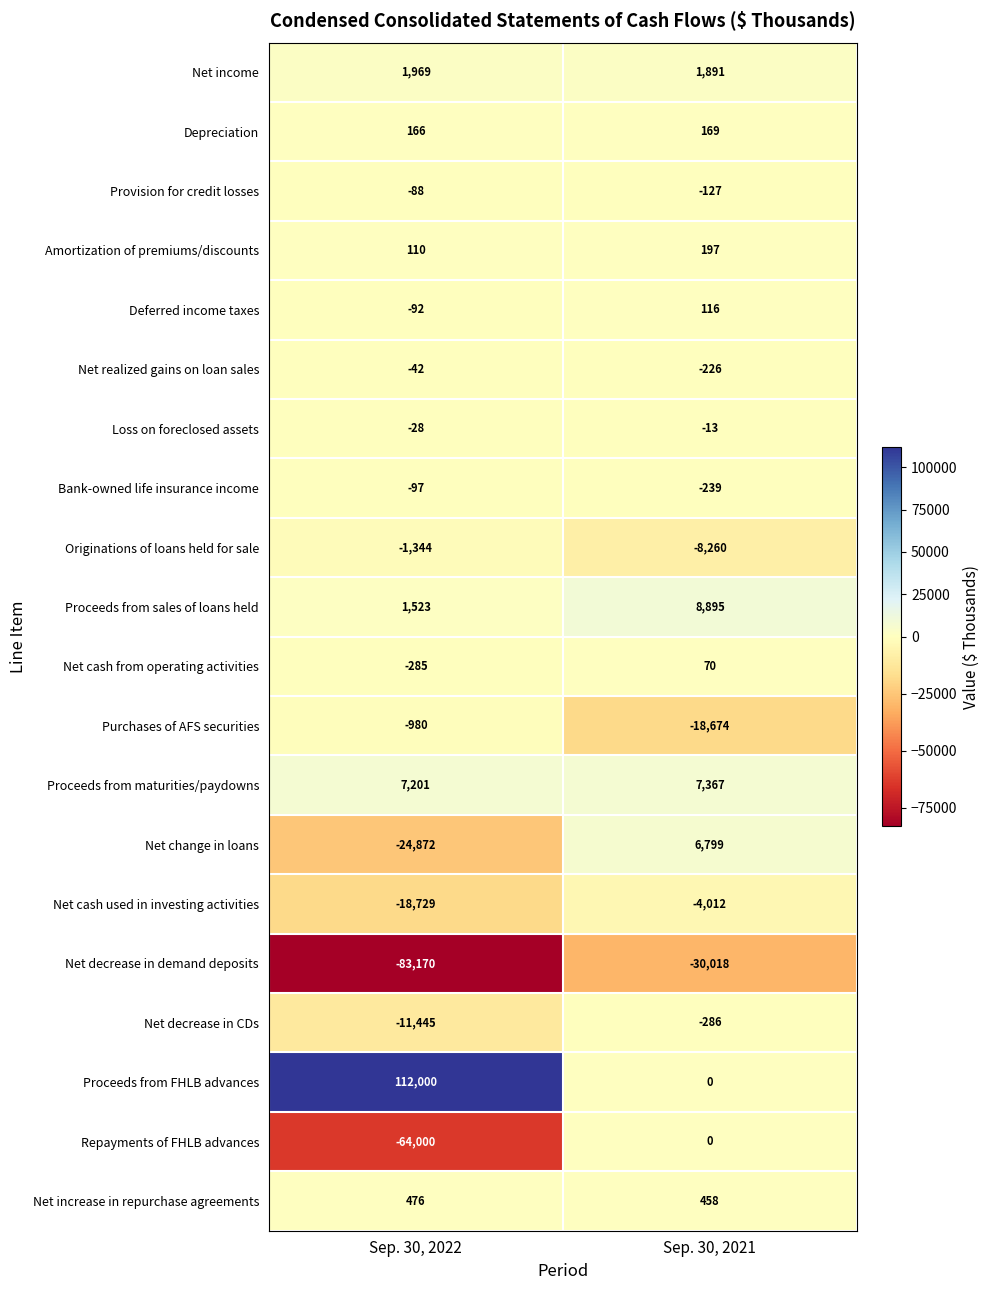

Read the Provision for credit losses value at Sep. 30, 2022, to the nearest 5.

-90